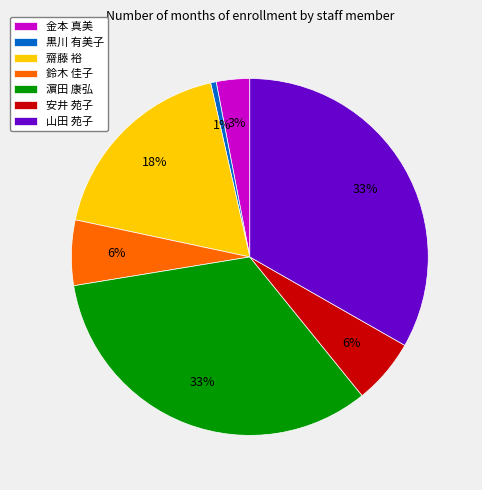

Is 濵田 康弘 the majority of the pie?

No